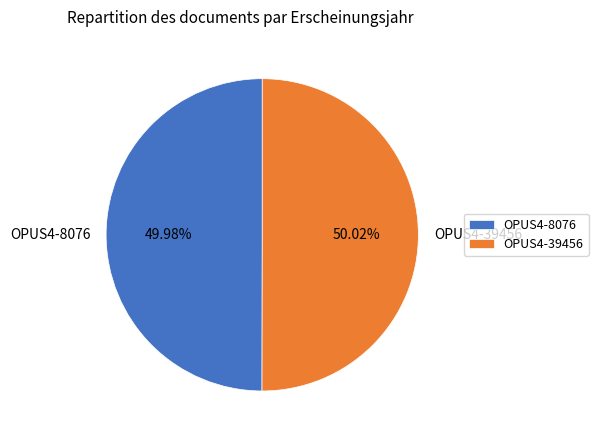

Approximately how many times larger is the value at OPUS4-39456 compared to OPUS4-8076?

1.0